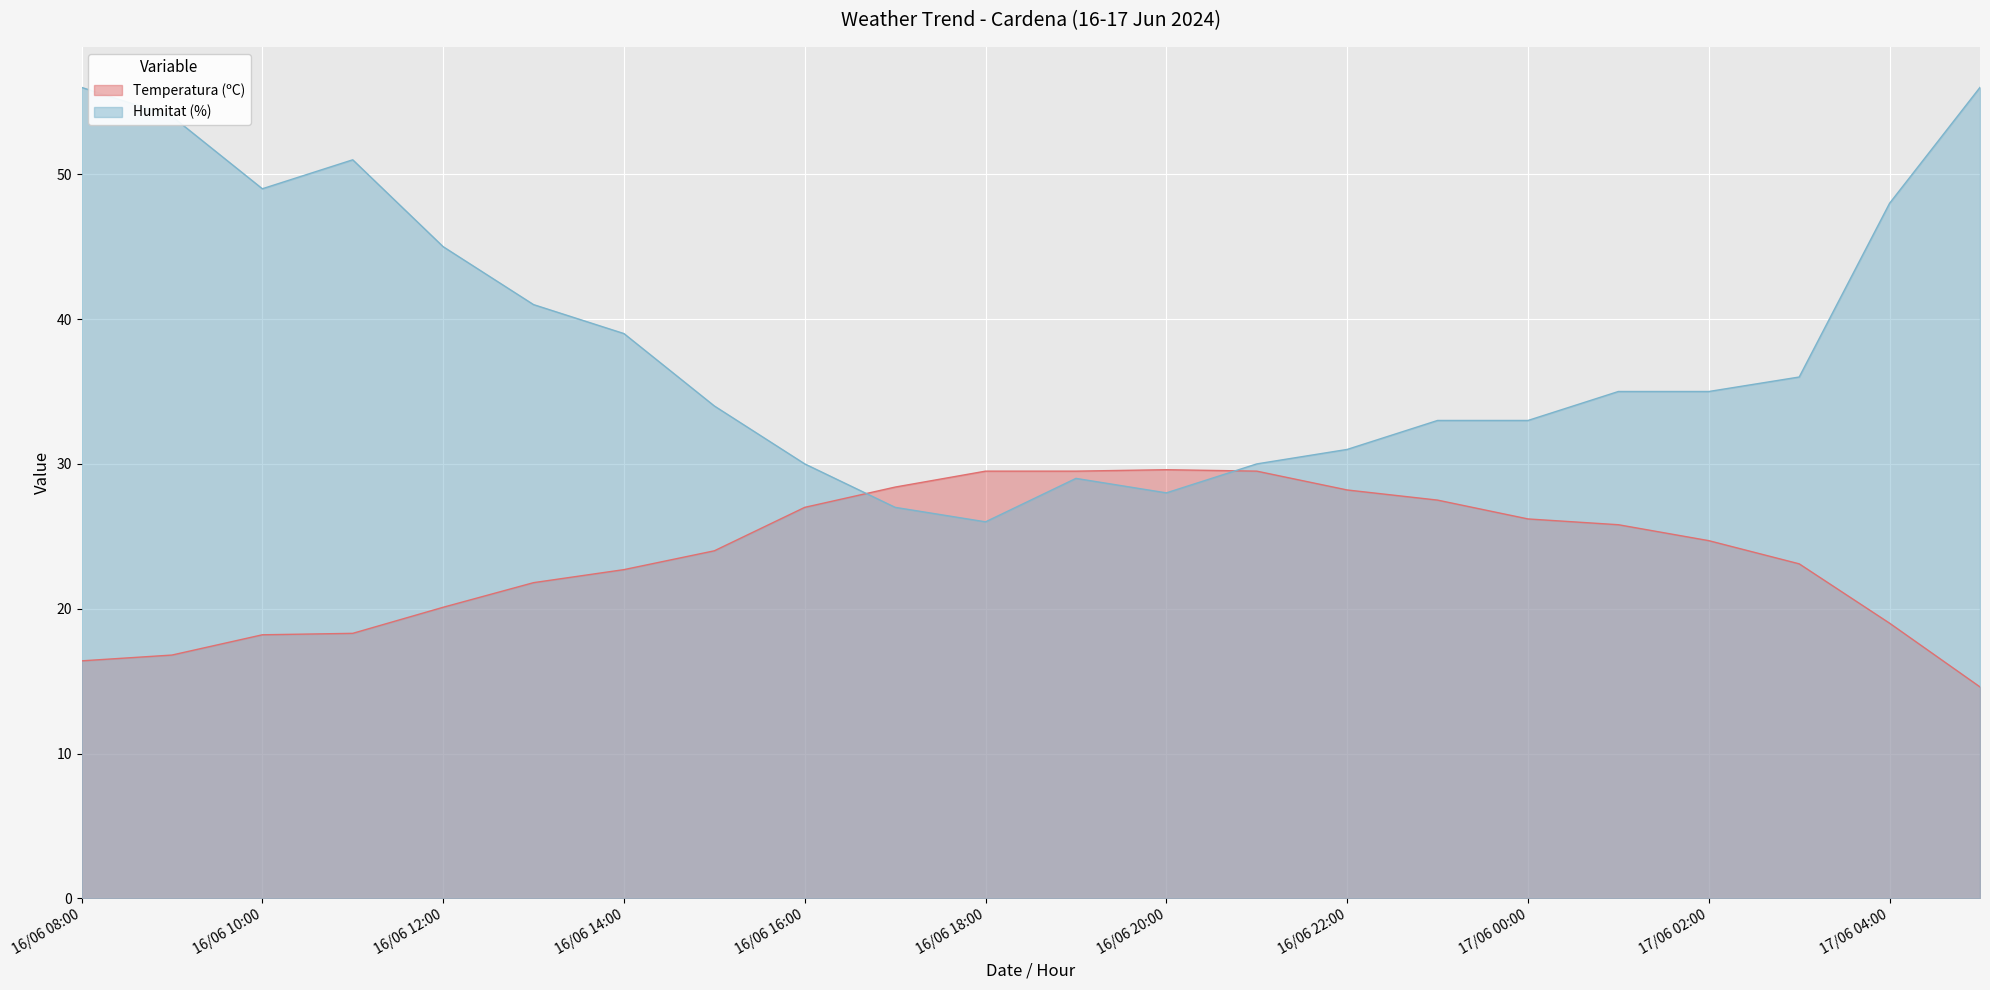

List the labels in order of Humitat (%) value, smallest first.

16/06 18:00, 16/06 17:00, 16/06 20:00, 16/06 19:00, 16/06 16:00, 16/06 21:00, 16/06 22:00, 16/06 23:00, 17/06 00:00, 16/06 15:00, 17/06 01:00, 17/06 02:00, 17/06 03:00, 16/06 14:00, 16/06 13:00, 16/06 12:00, 17/06 04:00, 16/06 10:00, 16/06 11:00, 16/06 09:00, 16/06 08:00, 17/06 05:00